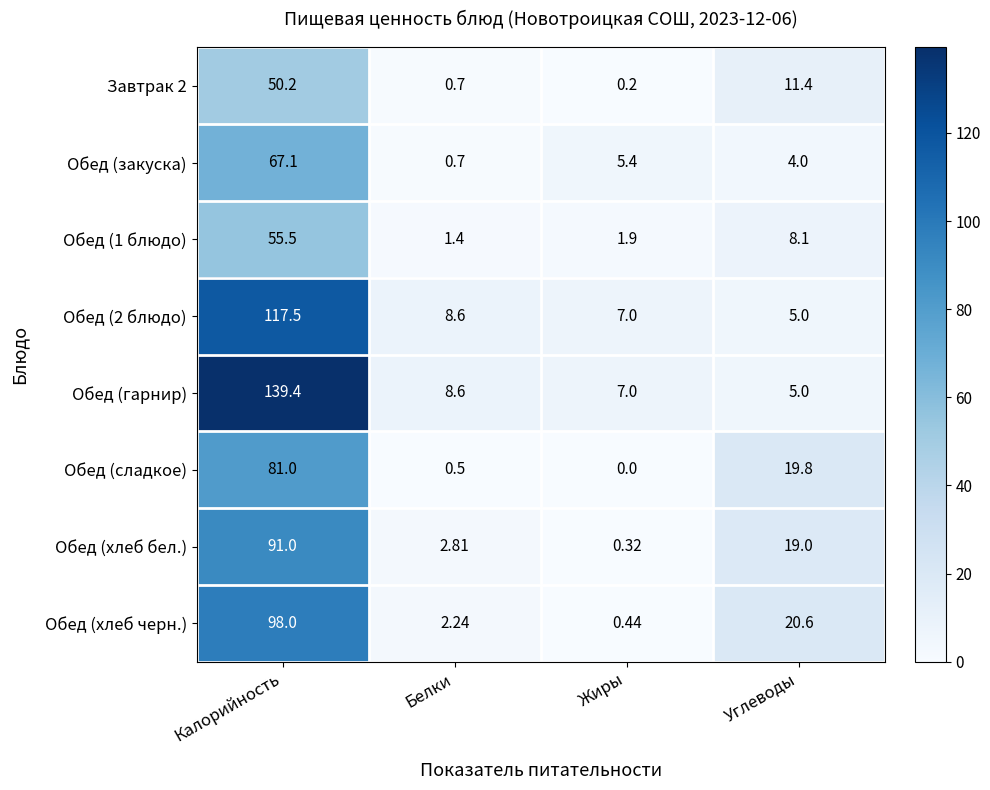

At which category is the sum across all series the highest?

Калорийность